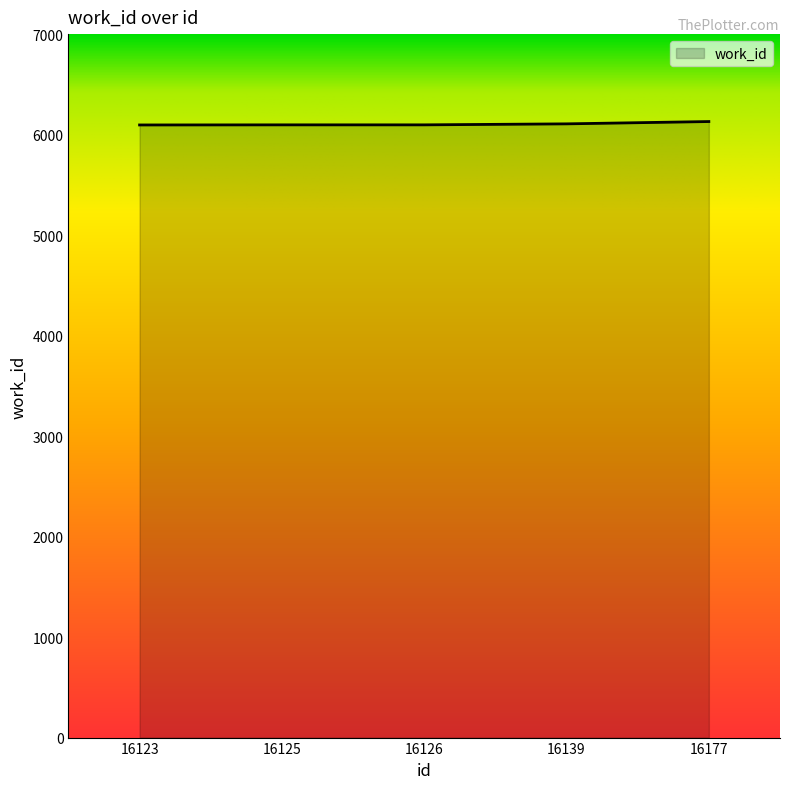

What is the minimum value shown in the chart?

6096